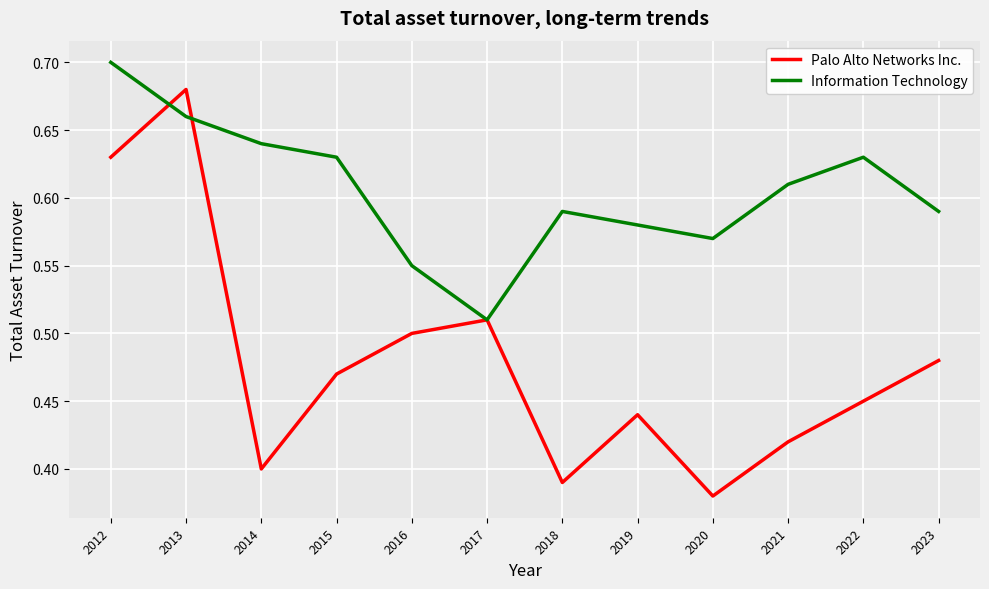

List the series in order of their peak value, highest first.

Information Technology, Palo Alto Networks Inc.